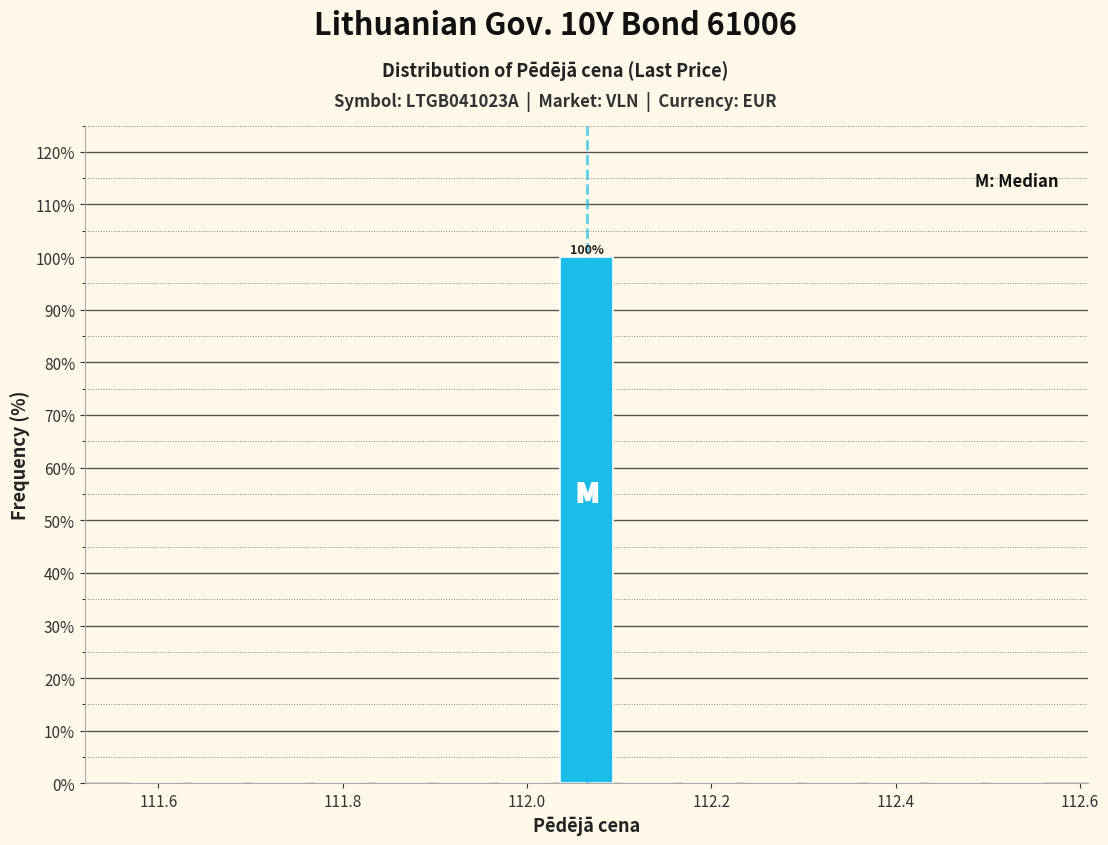

Read against the x-axis, roughly where is the centre of the tallest bar?

112.06